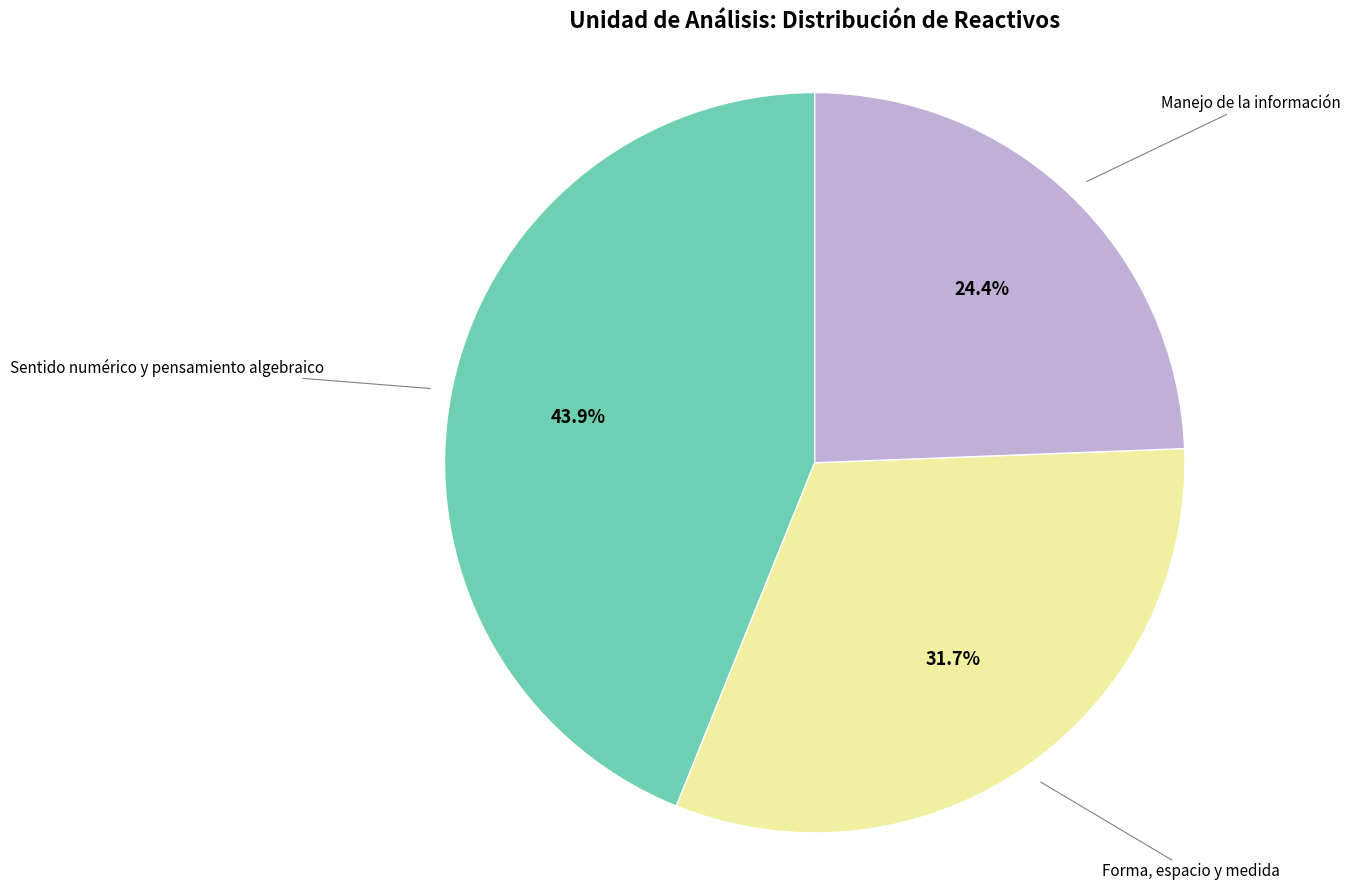

Does any single category account for the majority?

No